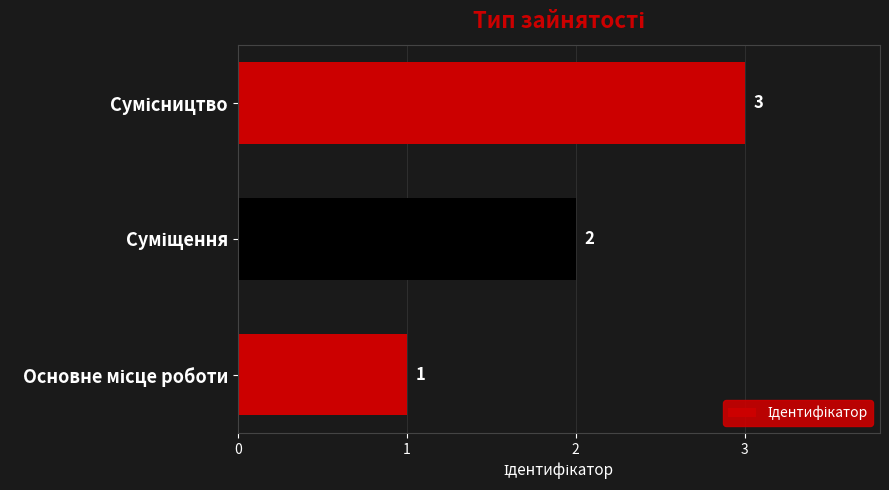

What is the greatest value displayed?

3